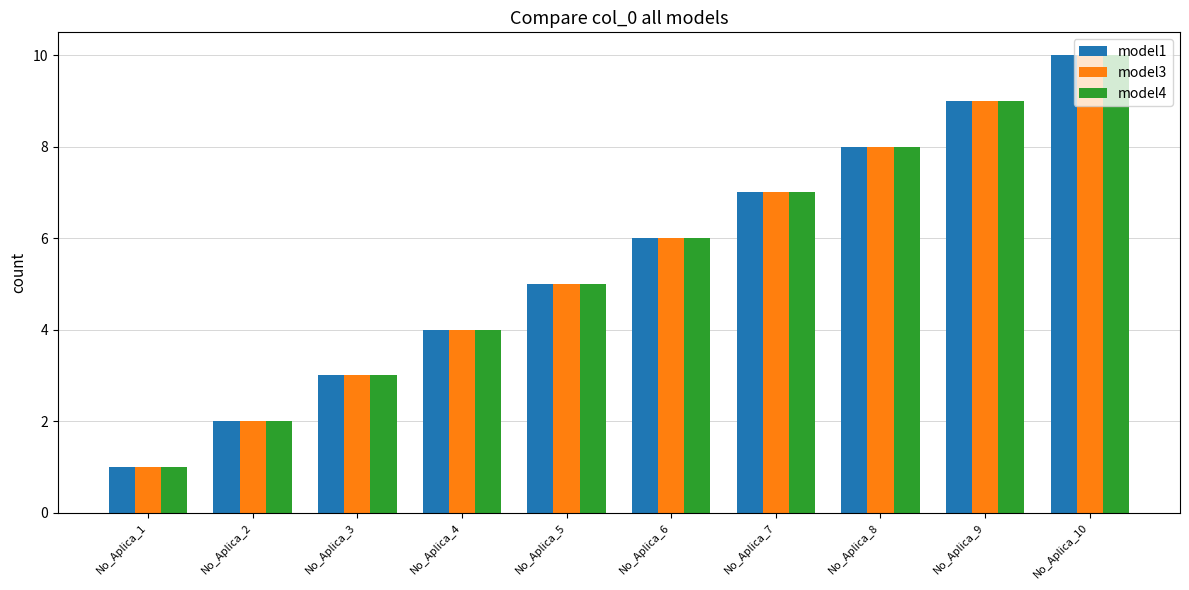

Rank the categories by model1 value from highest to lowest.

No_Aplica_10, No_Aplica_9, No_Aplica_8, No_Aplica_7, No_Aplica_6, No_Aplica_5, No_Aplica_4, No_Aplica_3, No_Aplica_2, No_Aplica_1